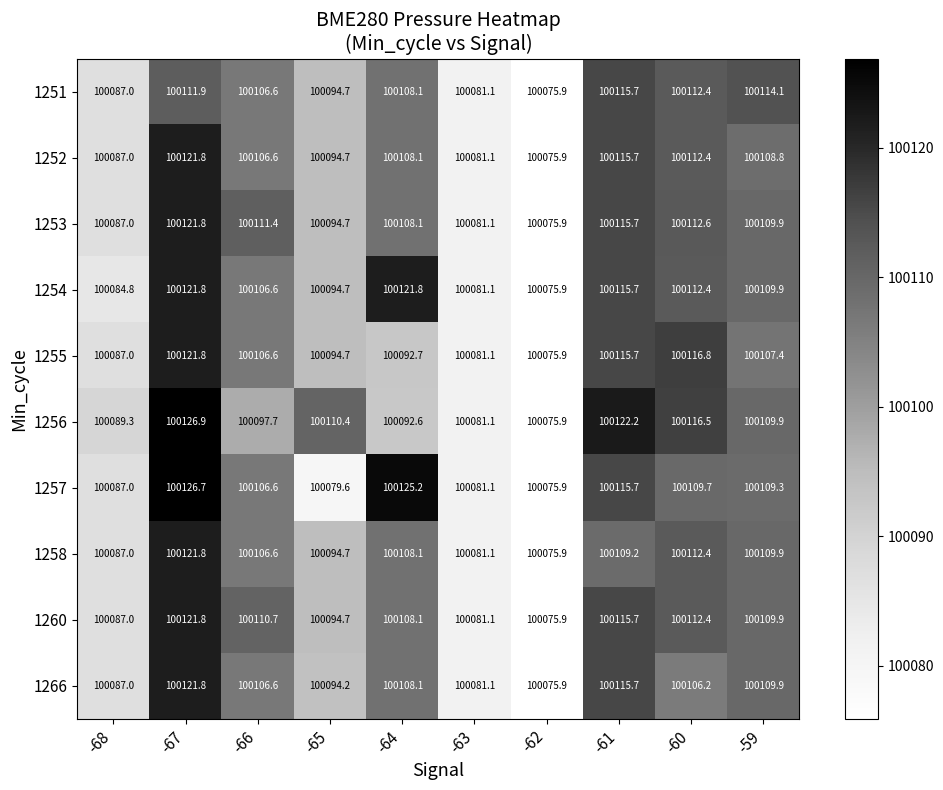

Rank the categories by 1256 value from lowest to highest.

-62, -63, -68, -64, -66, -59, -65, -60, -61, -67